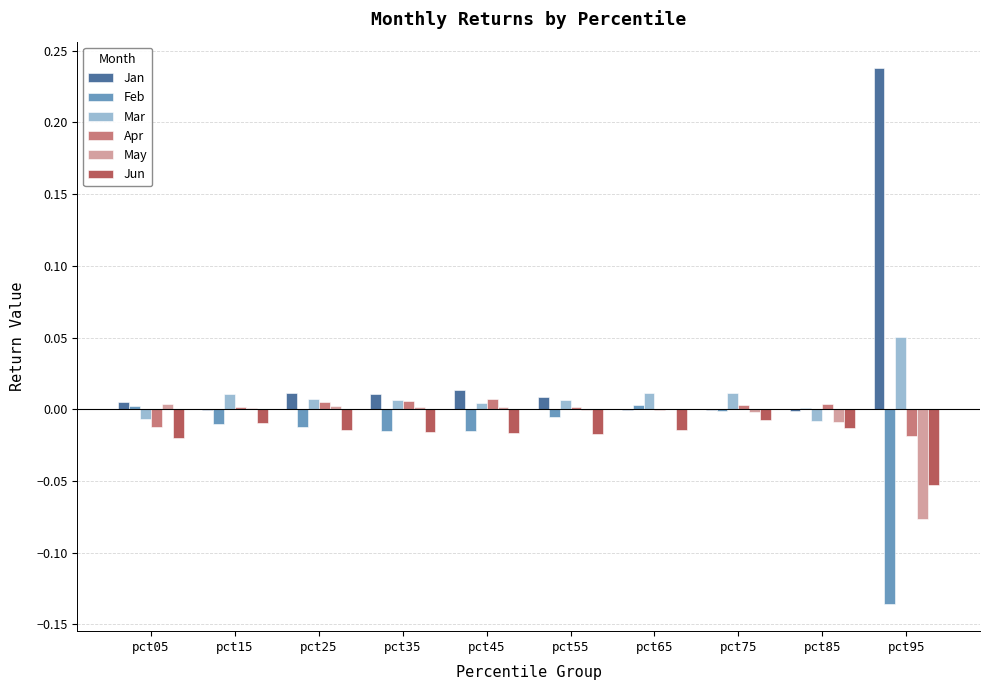

True or false: May has a value of -0.0 at pct75.

True